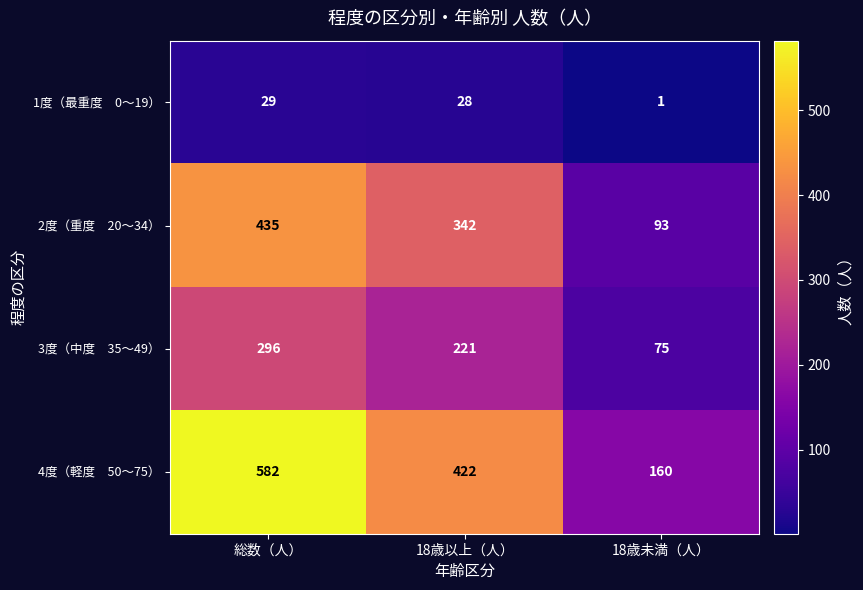

What is the total value across all series at 18歳以上（人）?

1013